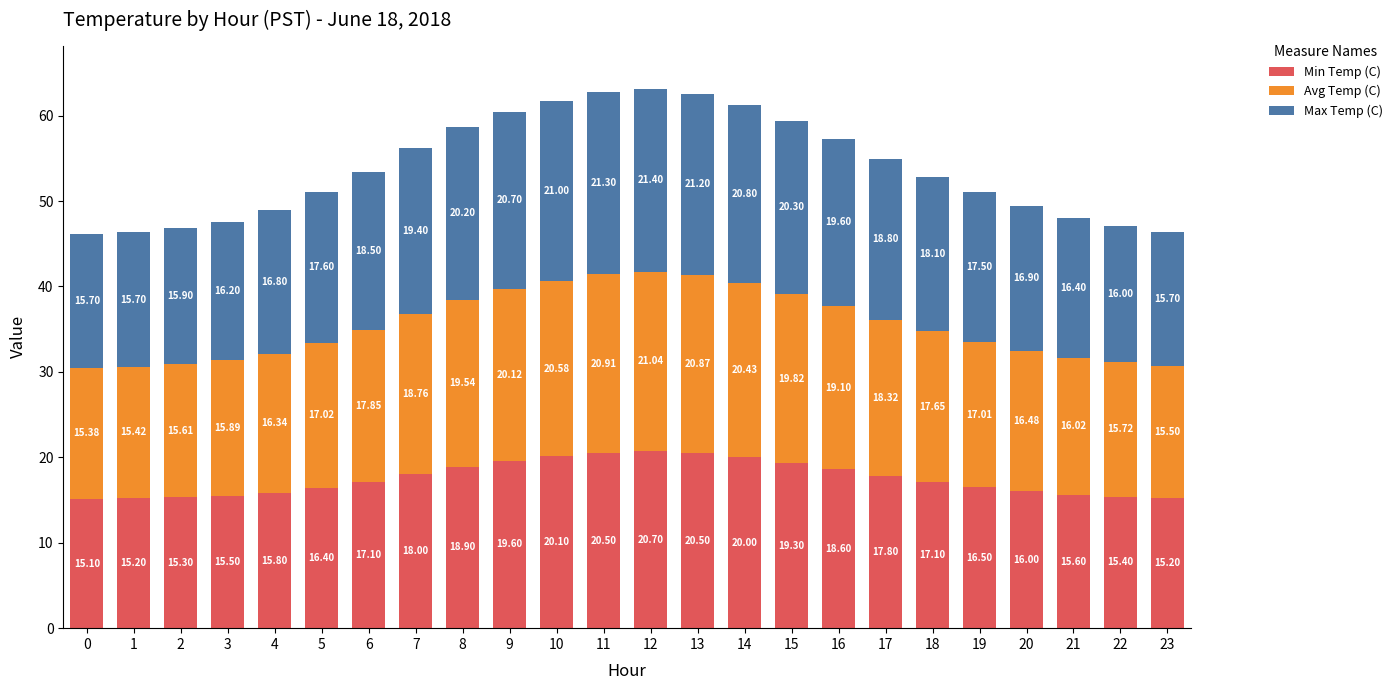

What is the maximum value for Min Temp (C)?

20.7